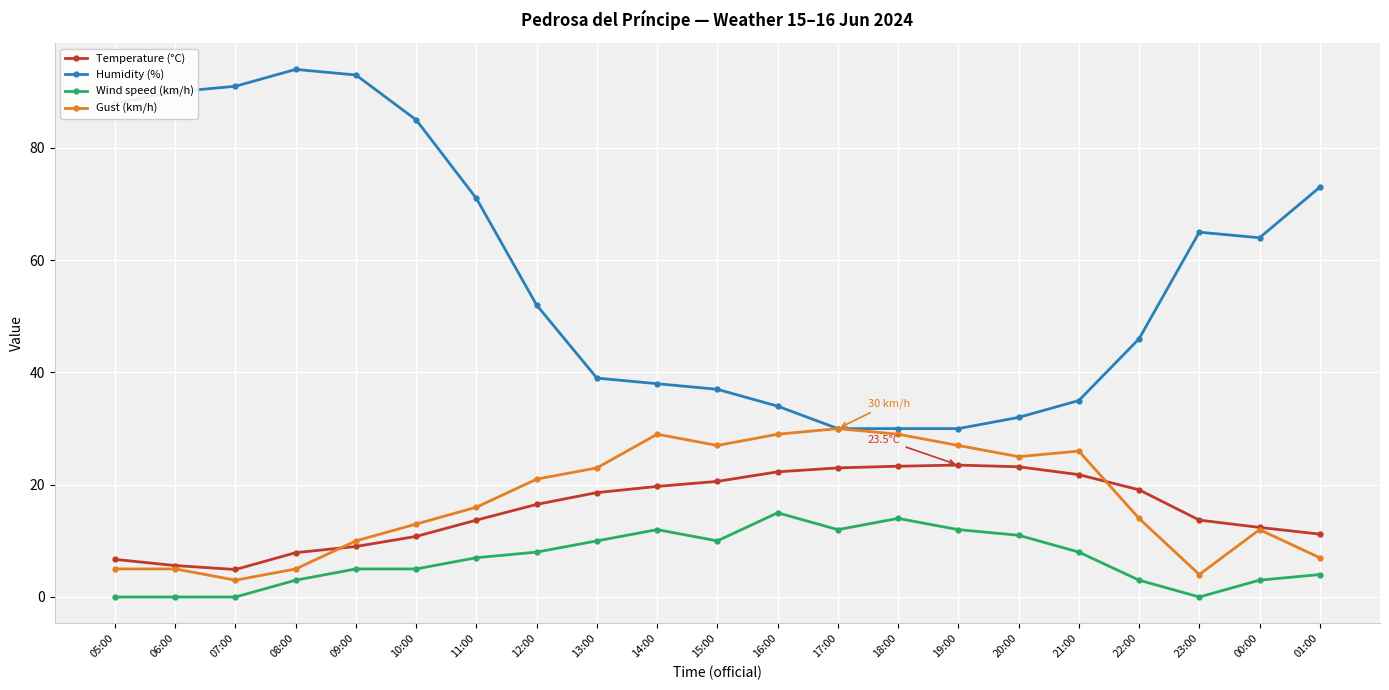

At 10:00, list the series in order from largest to smallest.

Humidity (%), Gust (km/h), Temperature (°C), Wind speed (km/h)